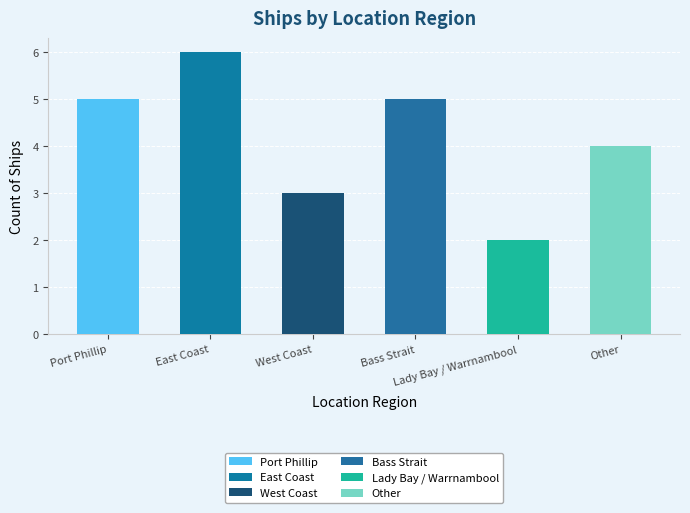

How many series are shown in this chart?

1